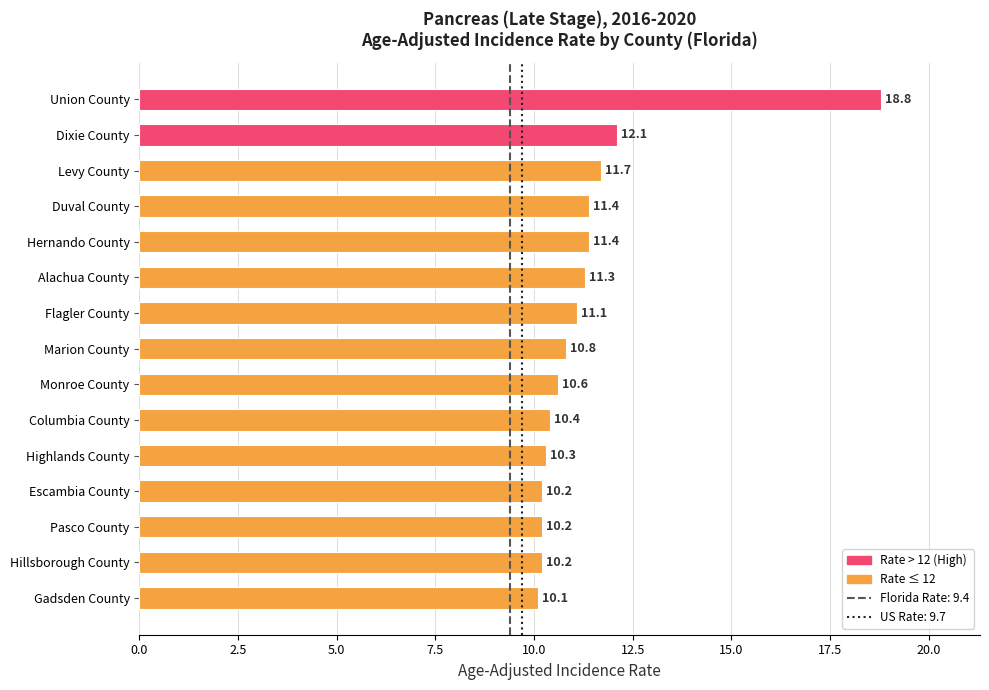

What is the smallest value displayed?

10.1